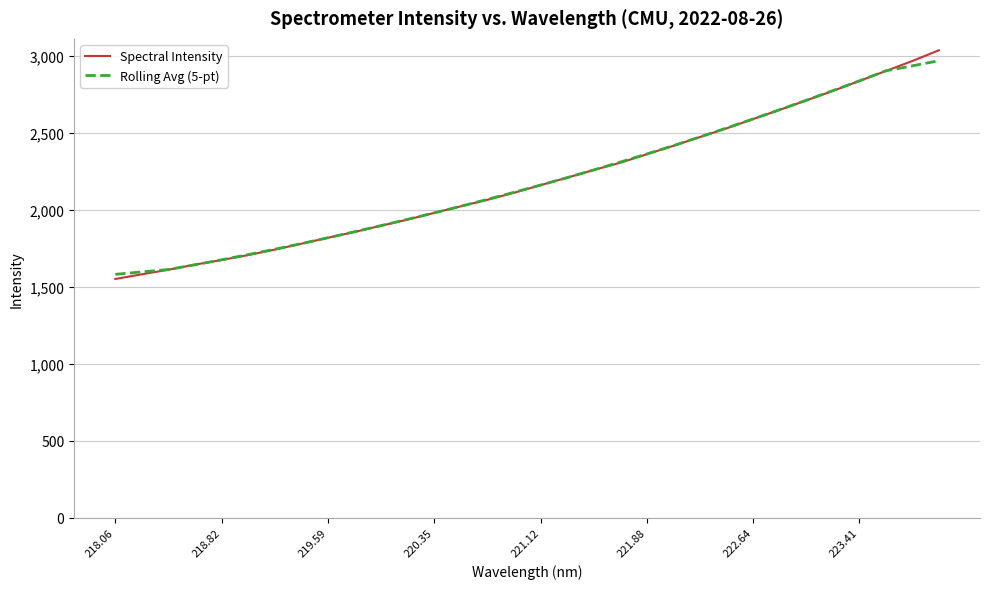

What is the maximum value shown in the chart?

3035.2